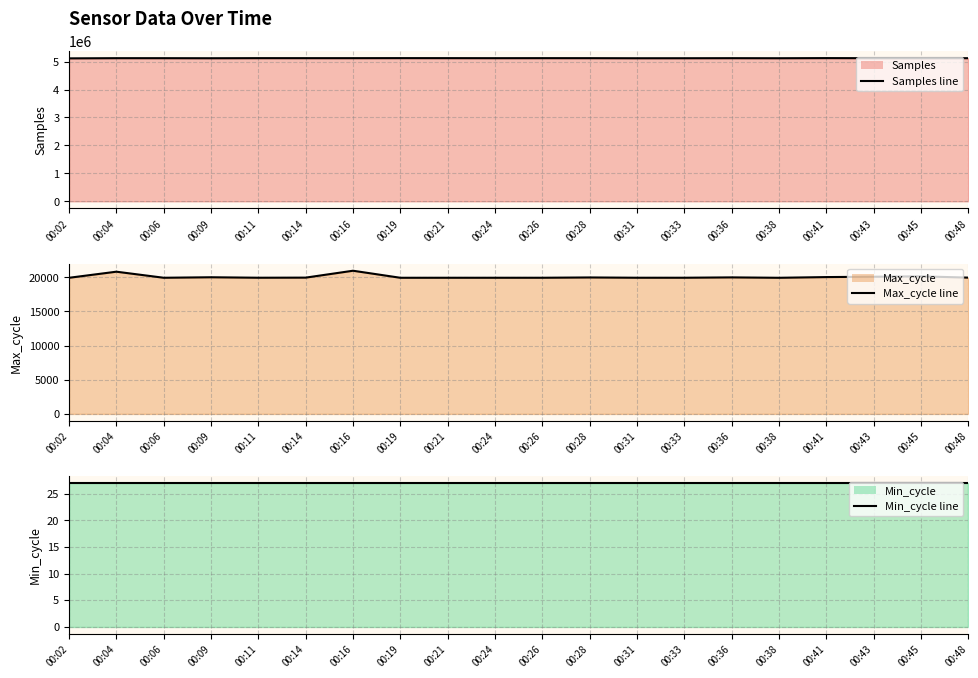

Reading left to right, transcribe all the data shown in this chart.

Samples line: 00:02=5115912	00:04=5122683	00:06=5122335	00:09=5120281	00:11=5123617	00:14=5123248	00:16=5123243	00:19=5124605	00:21=5123813	00:24=5122503	00:26=5123452	00:28=5122862	00:31=5120017	00:33=5120562	00:36=5122590	00:38=5120484	00:41=5125297	00:43=5122338	00:45=5120555	00:48=5122343
Max_cycle line: 00:02=19923	00:04=20814	00:06=19927	00:09=20000	00:11=19931	00:14=19946	00:16=20955	00:19=19924	00:21=19927	00:24=19927	00:26=19928	00:28=19971	00:31=19930	00:33=19930	00:36=19981	00:38=19923	00:41=20026	00:43=20079	00:45=20136	00:48=19946
Min_cycle line: 00:02=27	00:04=27	00:06=27	00:09=27	00:11=27	00:14=27	00:16=27	00:19=27	00:21=27	00:24=27	00:26=27	00:28=27	00:31=27	00:33=27	00:36=27	00:38=27	00:41=27	00:43=27	00:45=27	00:48=27